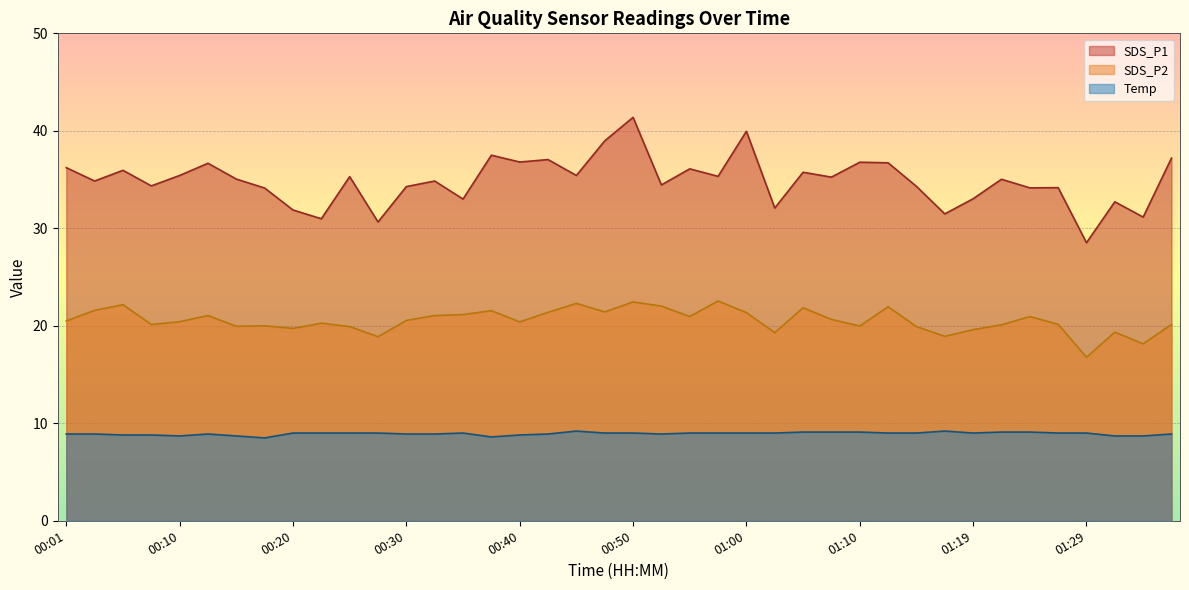

What is the average value of the Temp series?

8.9